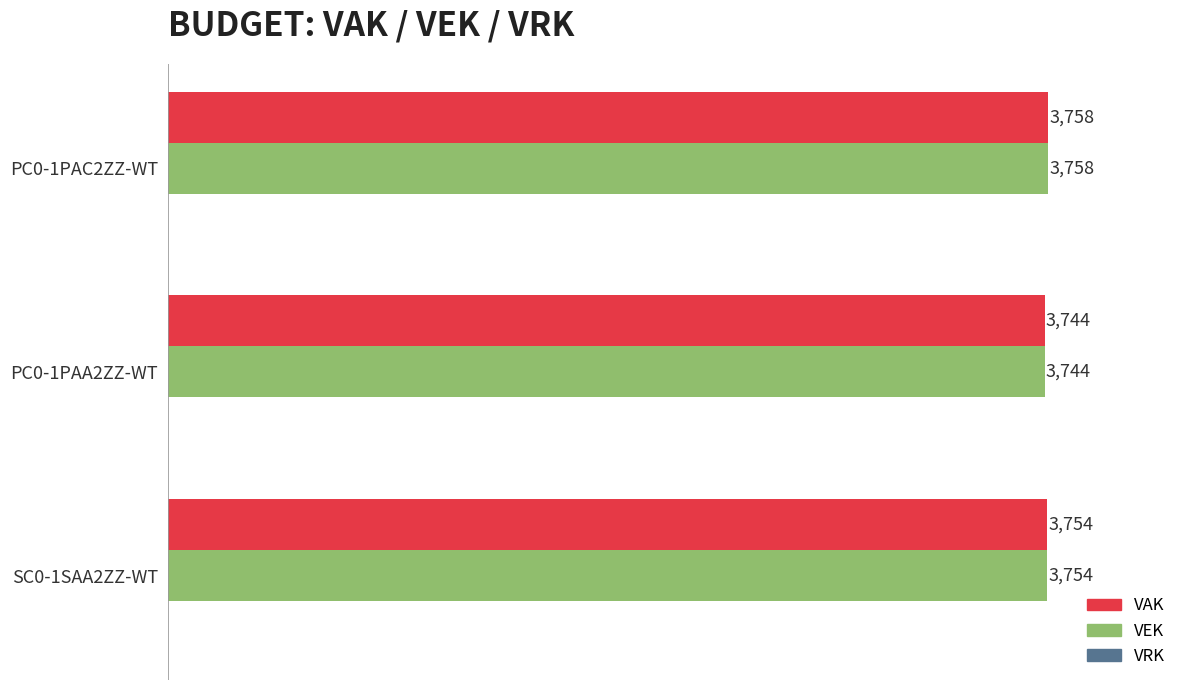

Is it true that VEK equals 1780 at PC0-1PAC2ZZ-WT?

False